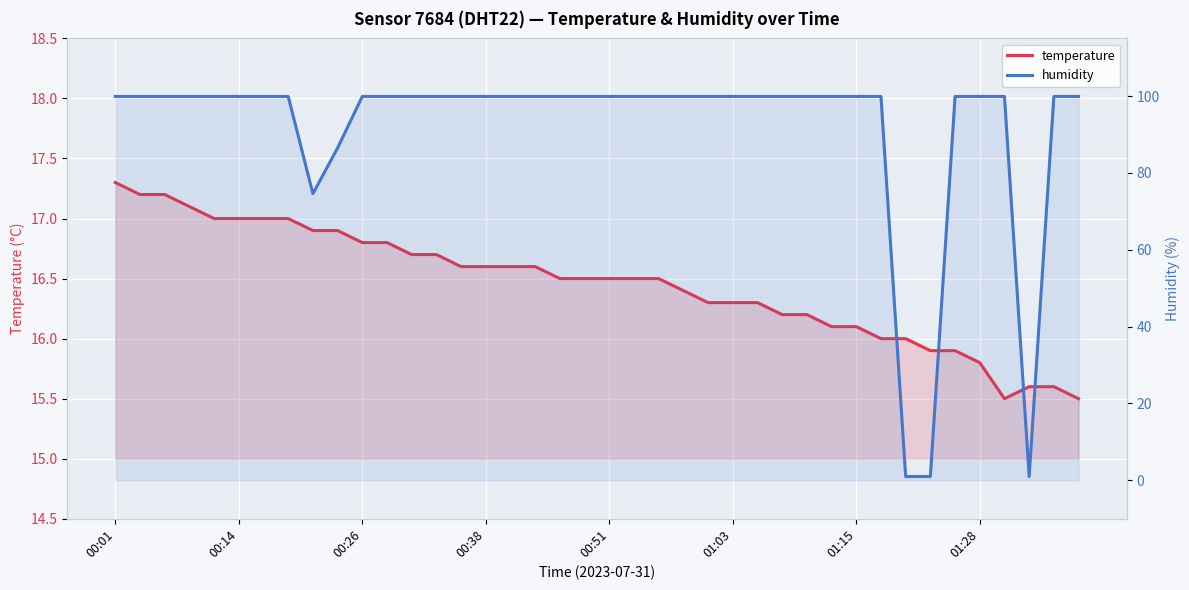

At how many categories does at least one series exceed 54?

37